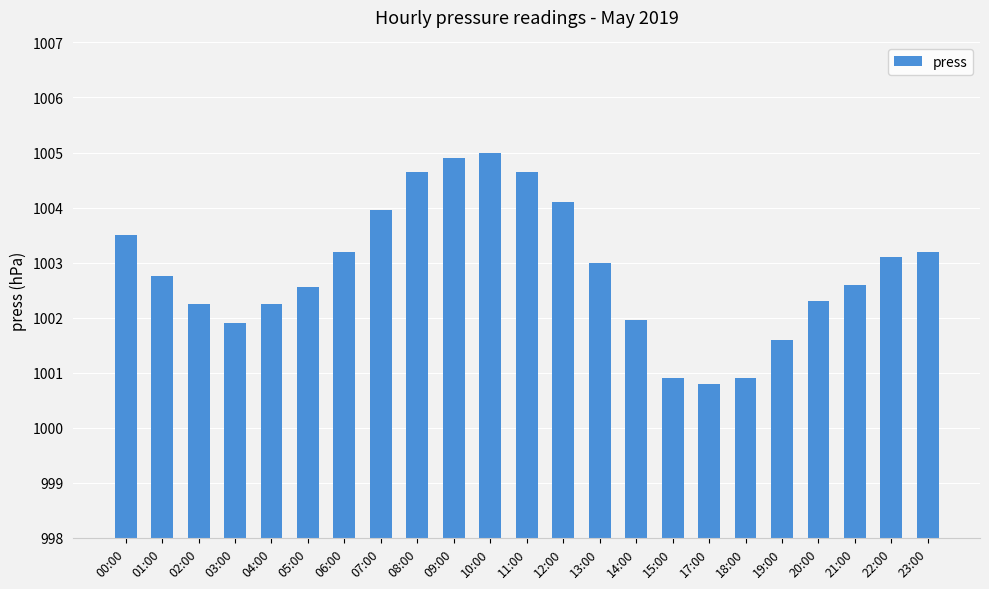

Read the value at 20:00.

1002.3